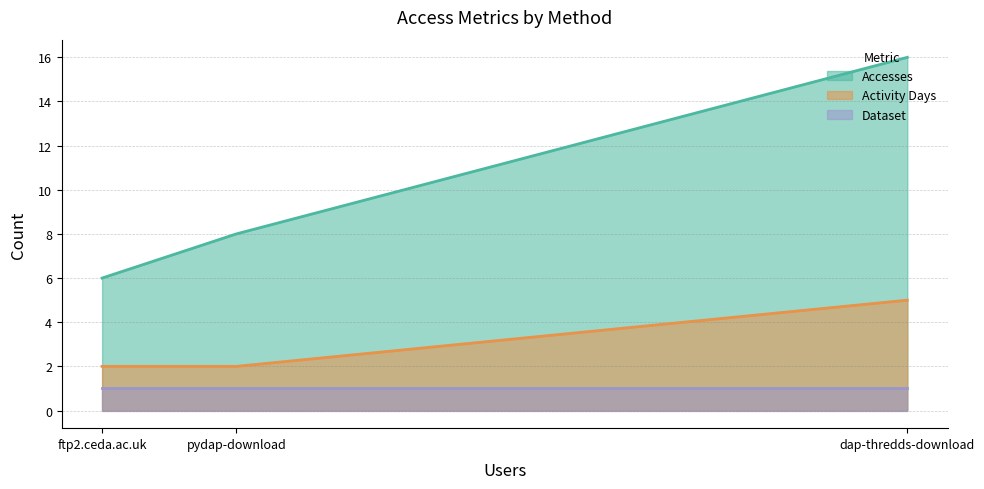

How many lines are shown in the chart?

3